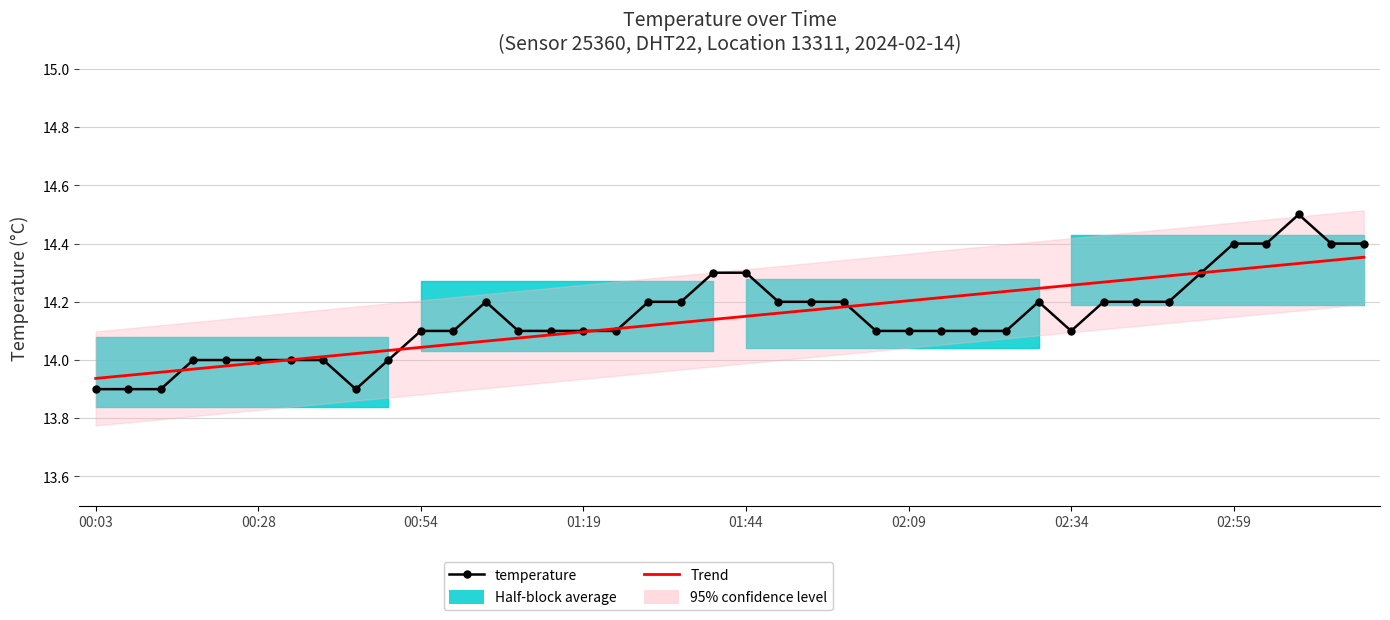

What is the spread (max minus min) of values at 17?

0.1